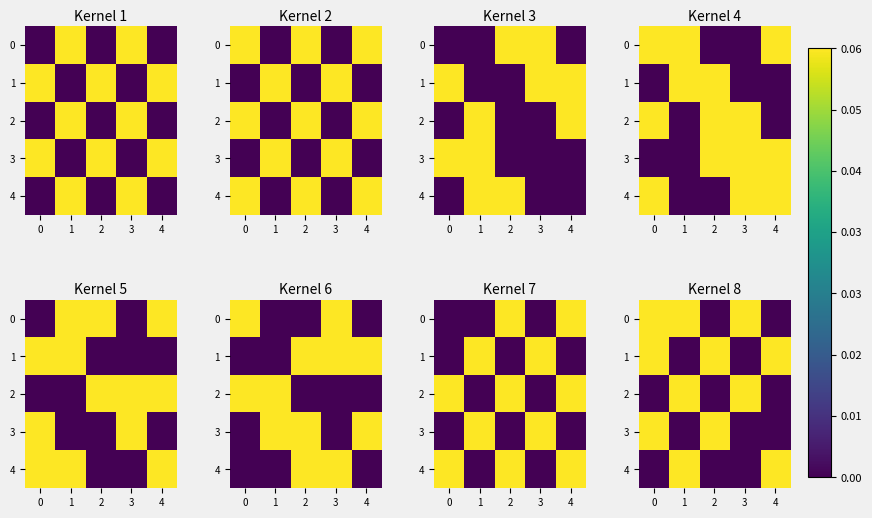

Is the value of row_1 at 2 greater than the value of row_3 at 3?

No